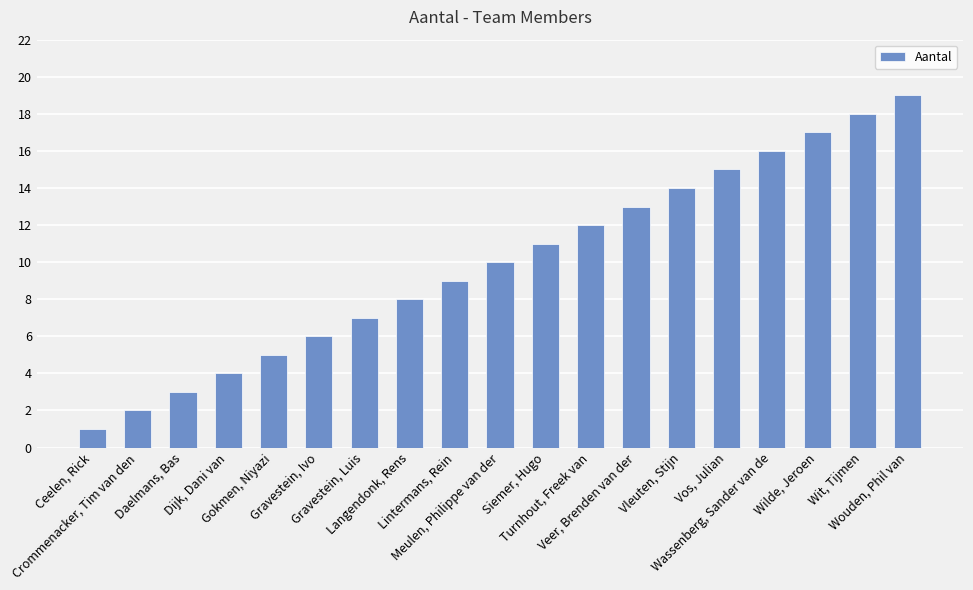

Which label corresponds to the largest value in the chart?

Wouden, Phil van